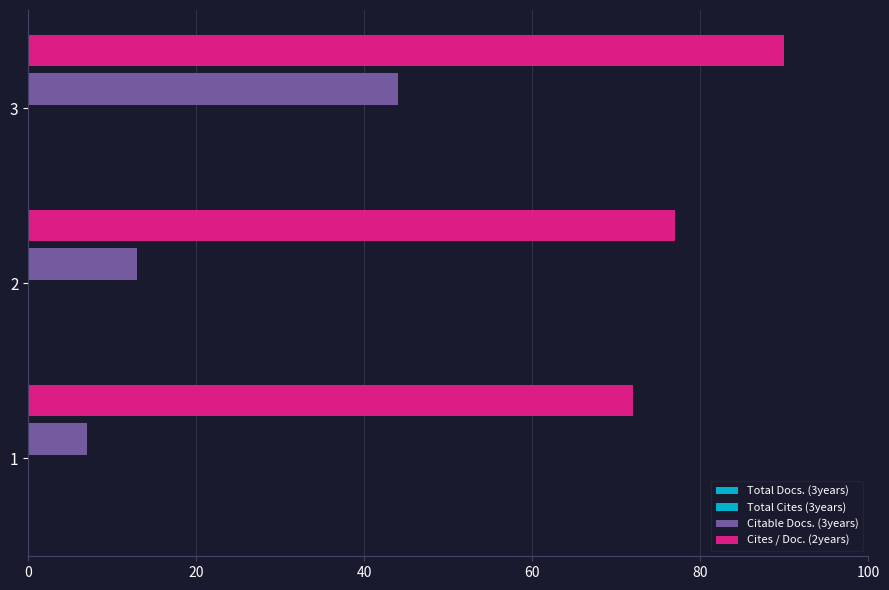

How many data points does each series have?

3